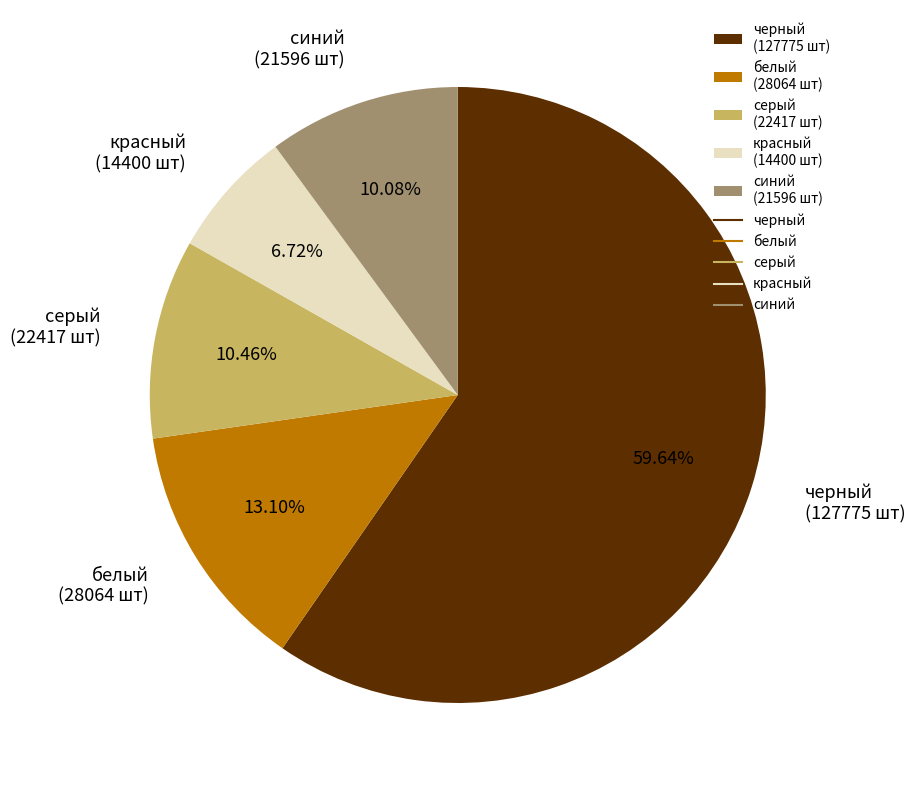

Is красный the majority of the pie?

No